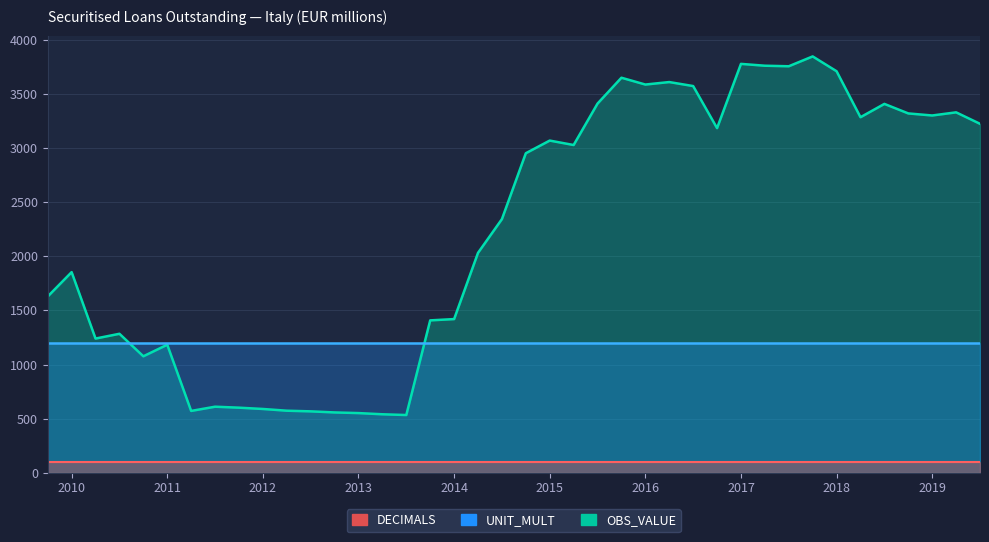

Which series has the widest spread of values?

OBS_VALUE